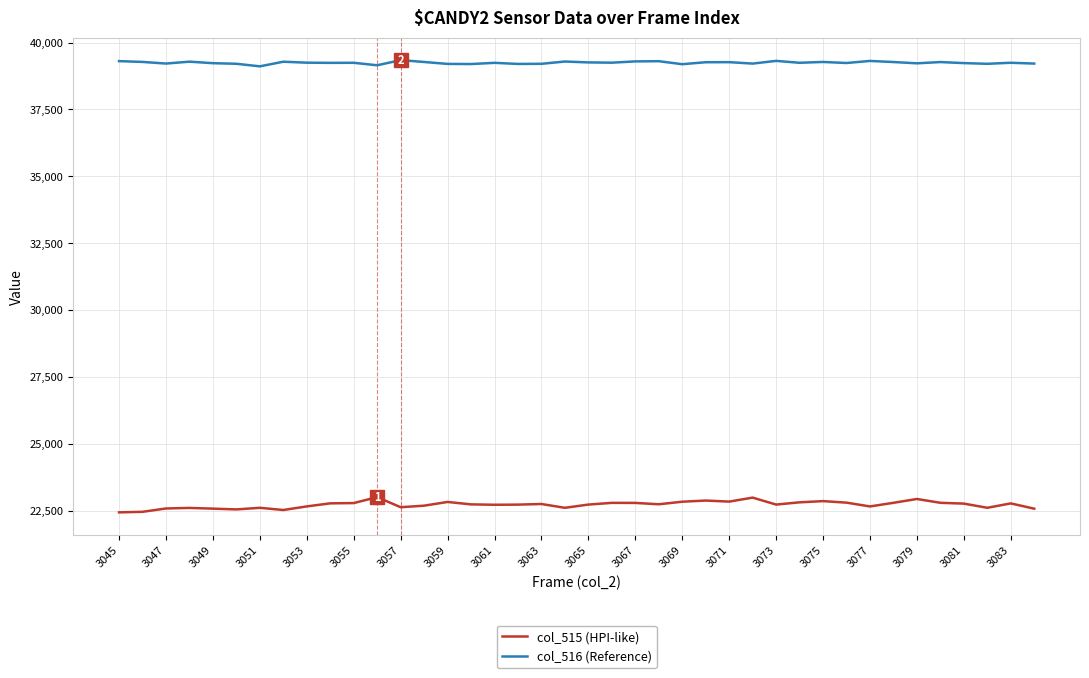

Which series has the largest total across all categories?

col_516 (Reference)